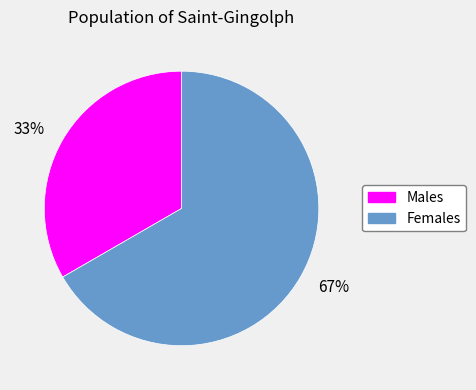

Is 33% the majority of the pie?

No